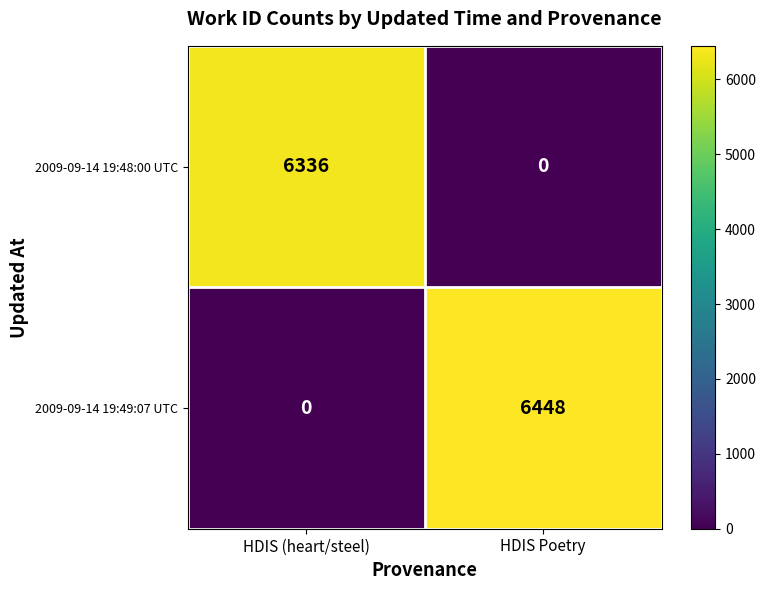

At which label is 2009-09-14 19:49:07 UTC closest to 3224?

HDIS (heart/steel)